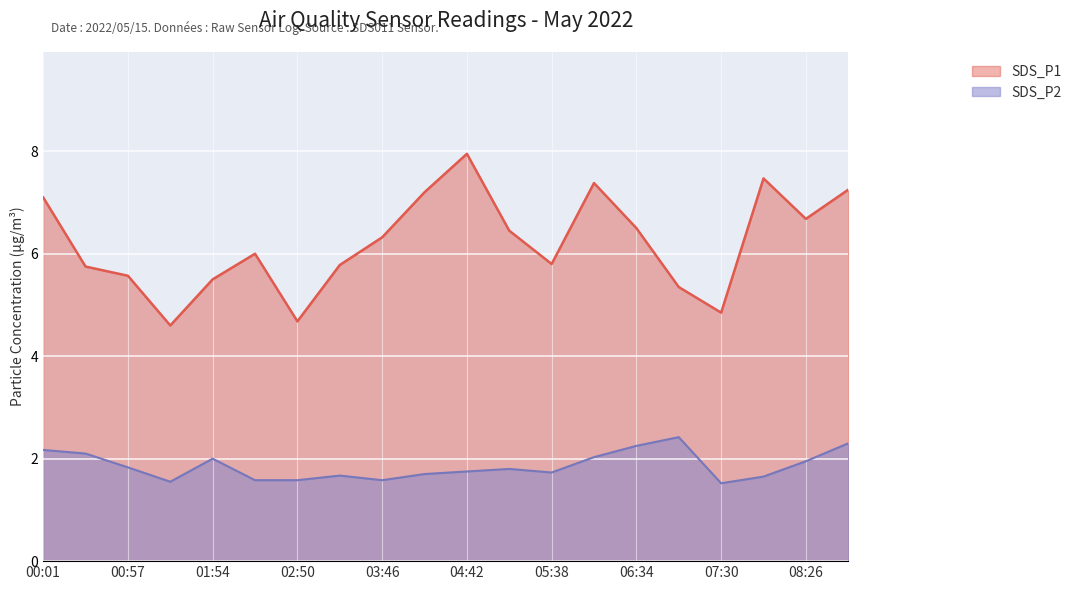

In SDS_P2, how many points are higher than both neighbors (excluding endpoints)?

4